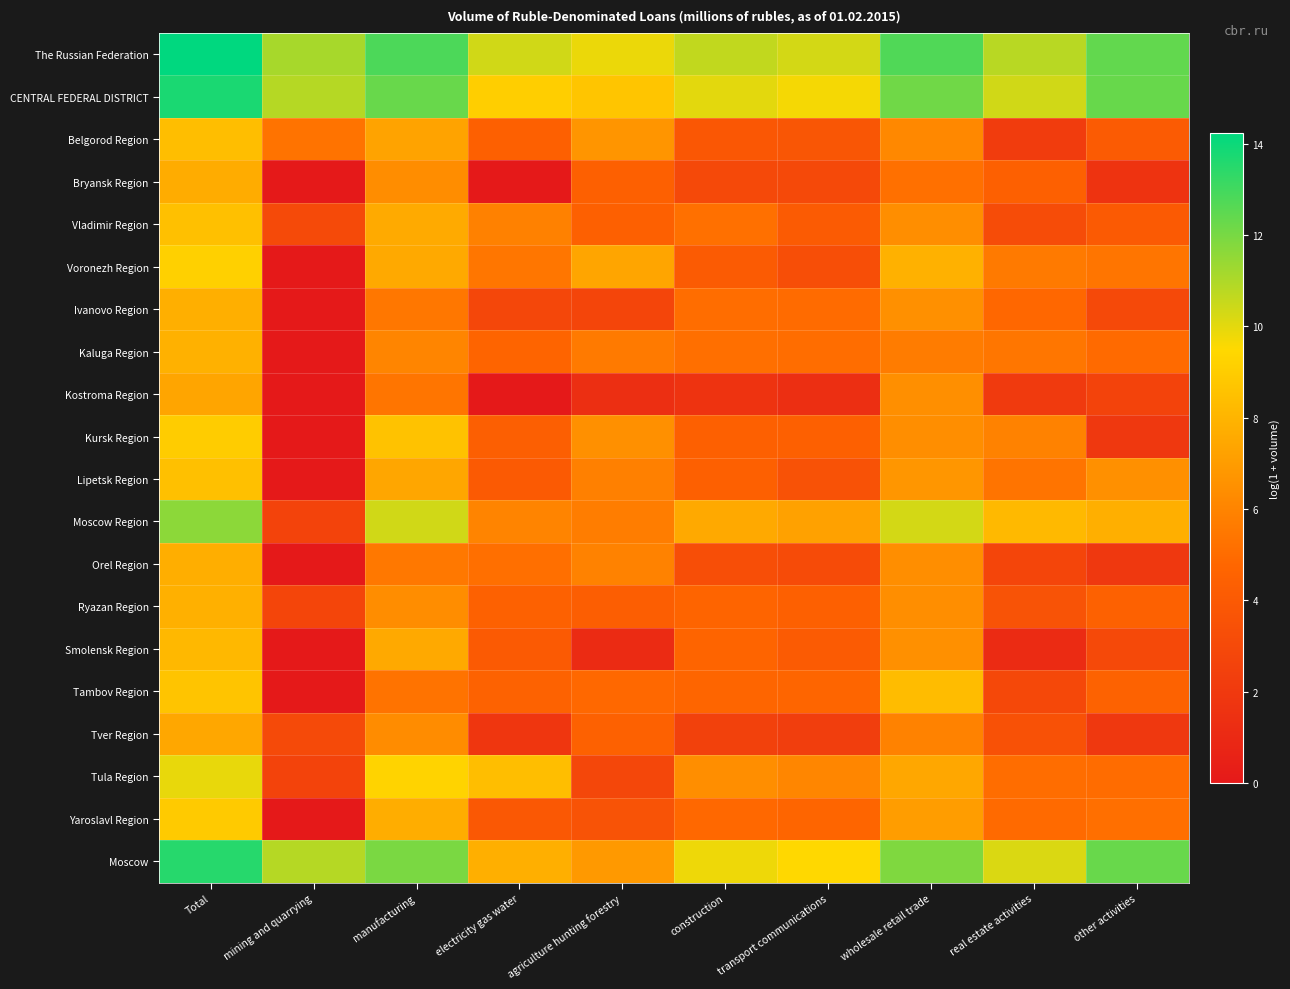

Count the number of categories in the chart.

10